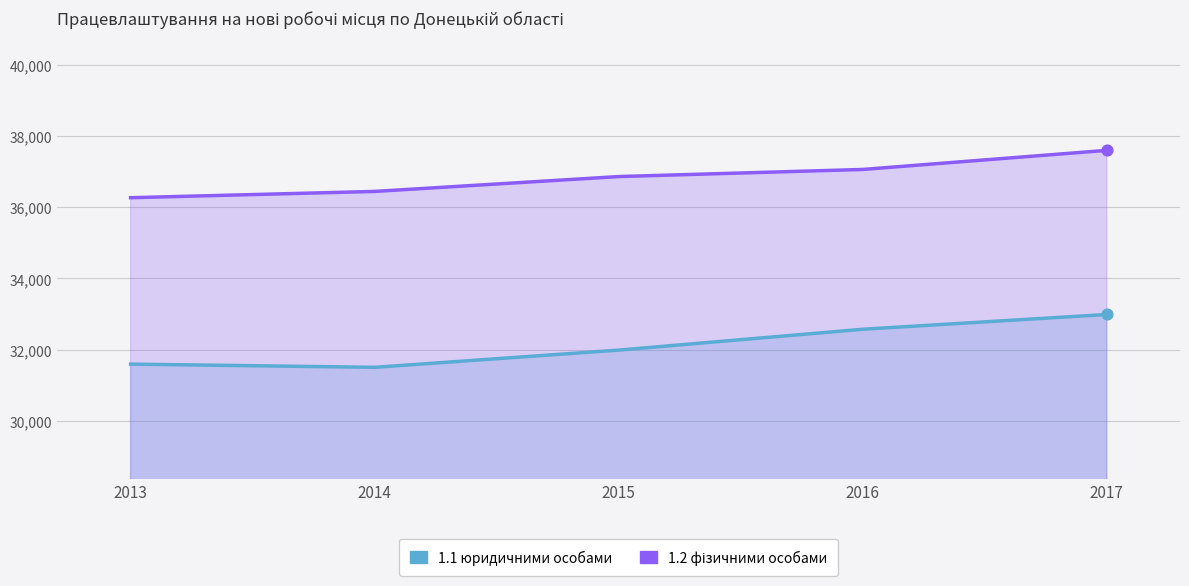

Which series reaches the minimum Y coordinate?

1.1 юридичними особами